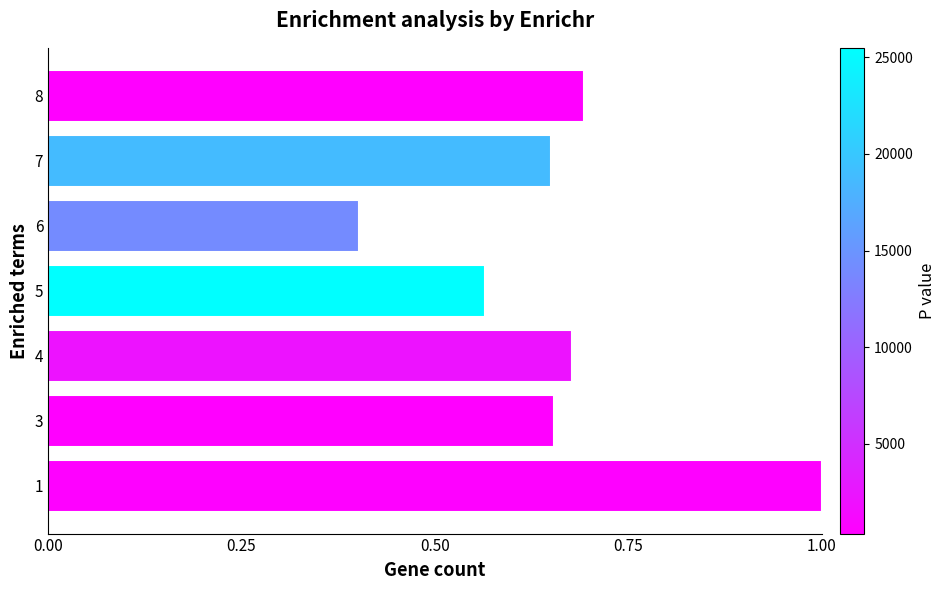

True or false: the data shows 1.0 at 1.

True